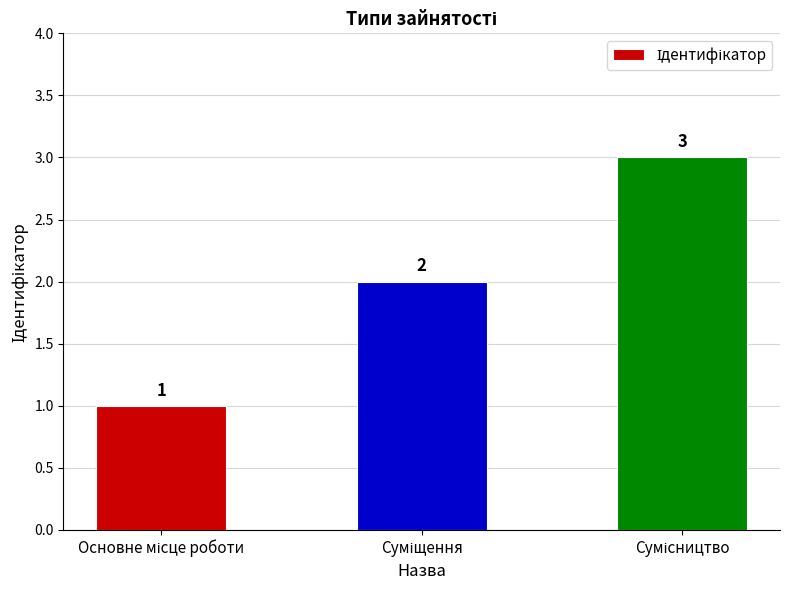

Does the chart contain stacked bars?

No